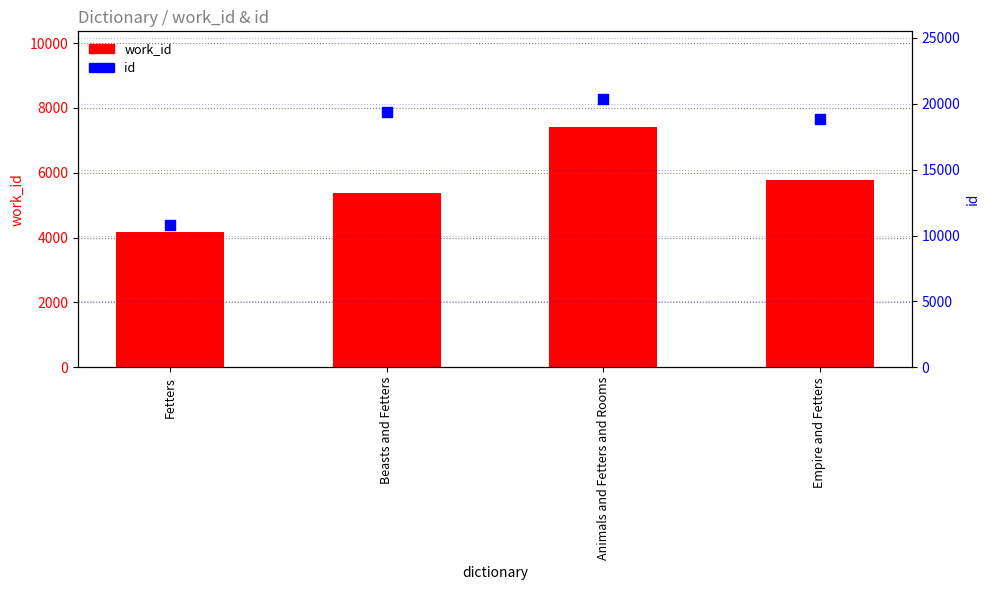

Which series has the largest total across all categories?

id